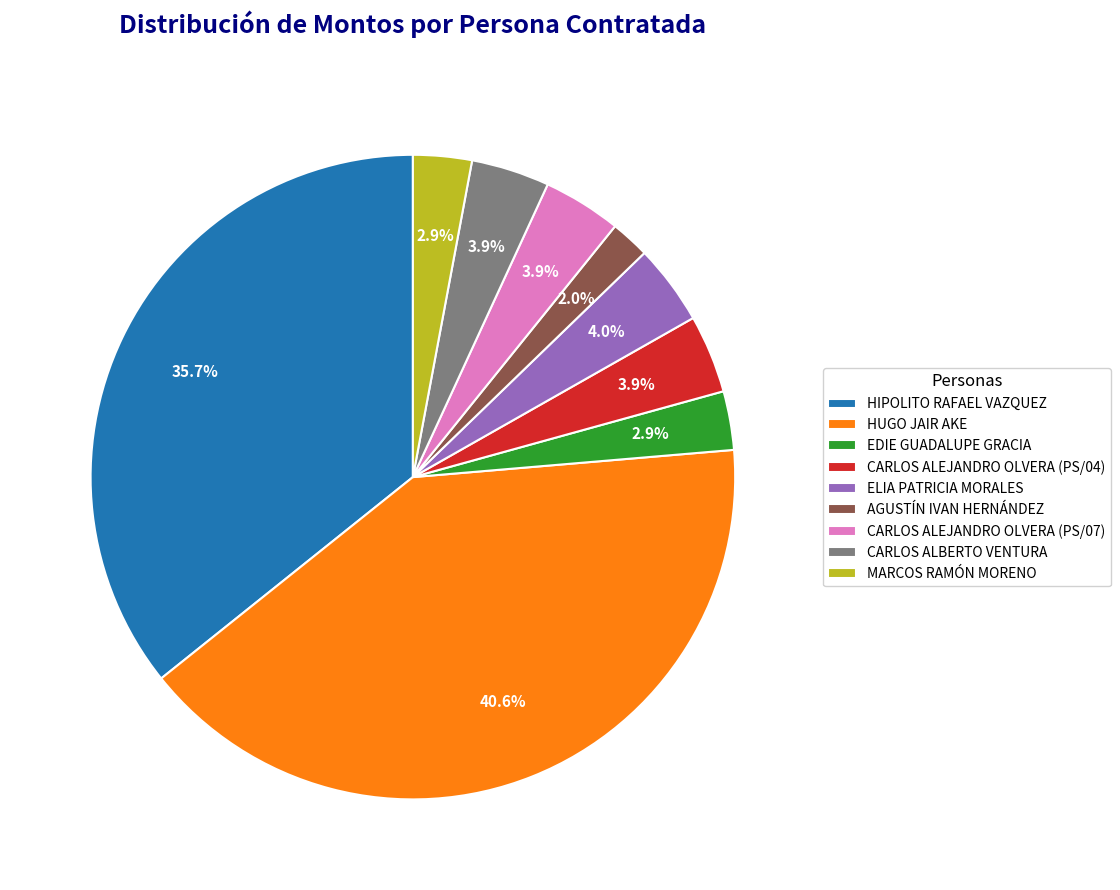

To the nearest percent, what is the combined percentage of AGUSTÍN IVAN HERNÁNDEZ and ELIA PATRICIA MORALES?

6%